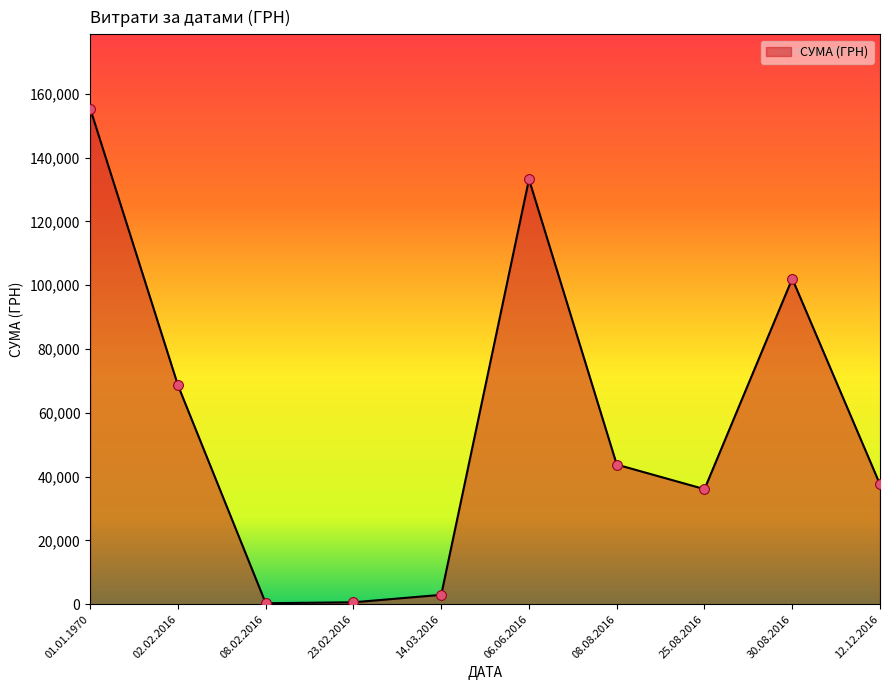

What is the change in value from 08.08.2016 to 30.08.2016?

+58282.7